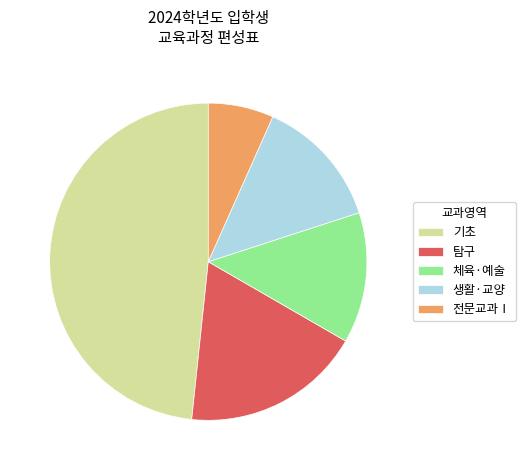

Which slice is the smallest?

전문교과Ⅰ